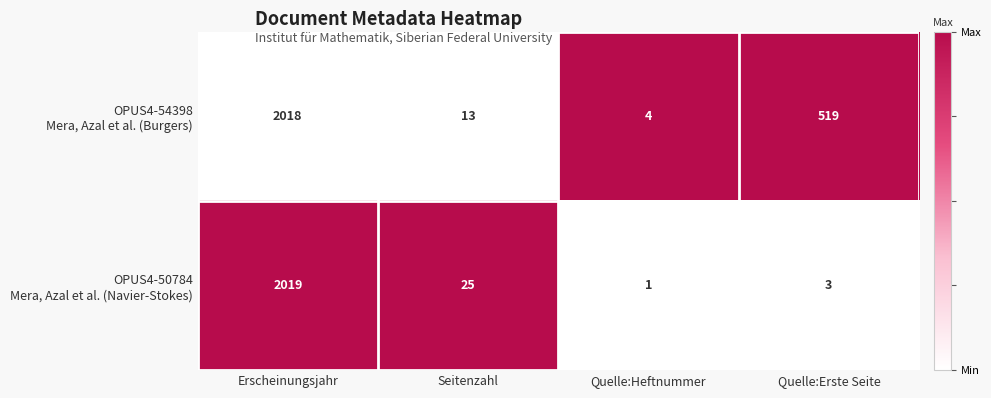

What is the total value across all series at Quelle:Erste Seite?

522